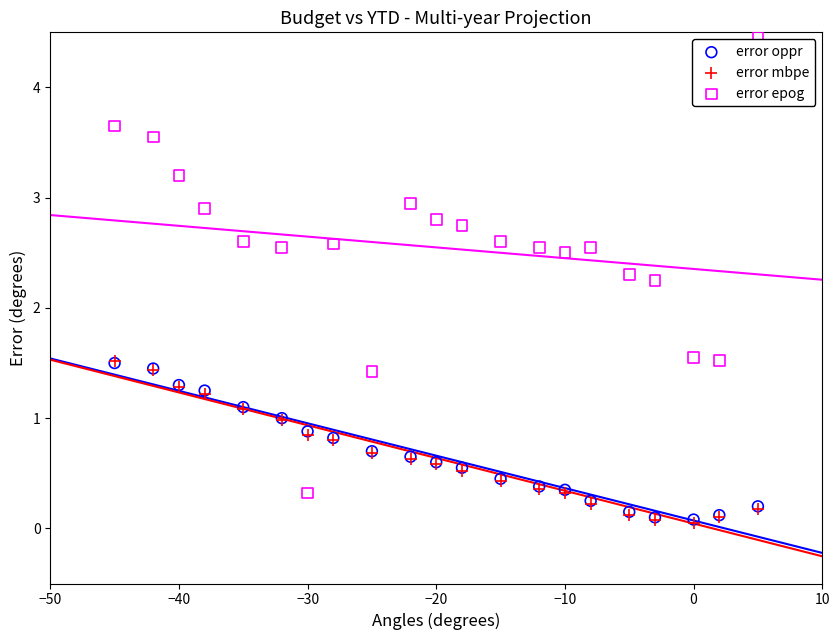

What are all the series names shown in the legend?

error oppr, error mbpe, error epog